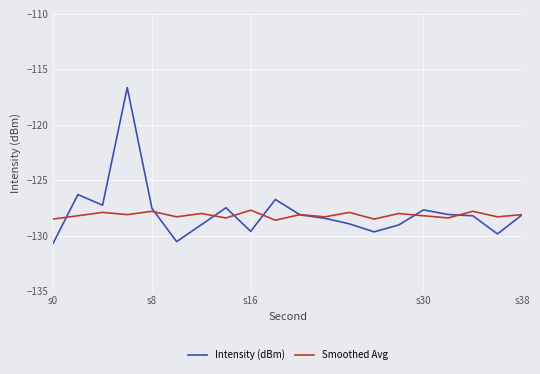

Which series has the widest spread of values?

Intensity (dBm)